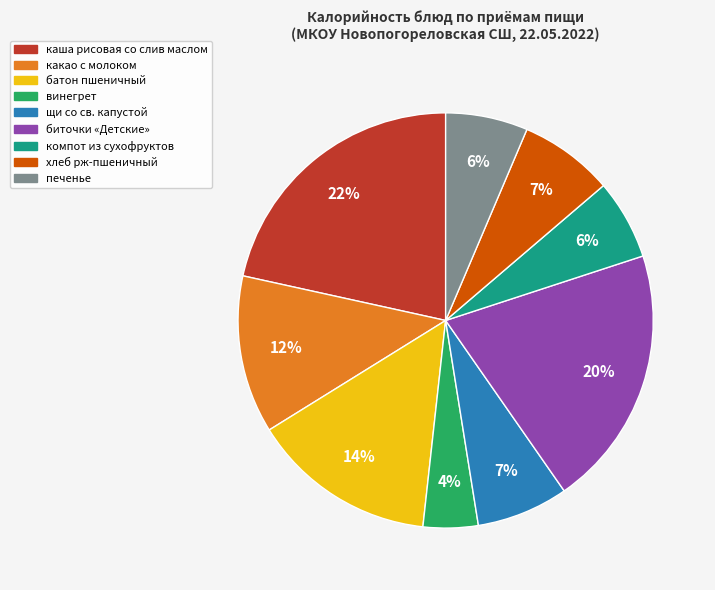

What is the smallest slice in the pie chart?

винегрет